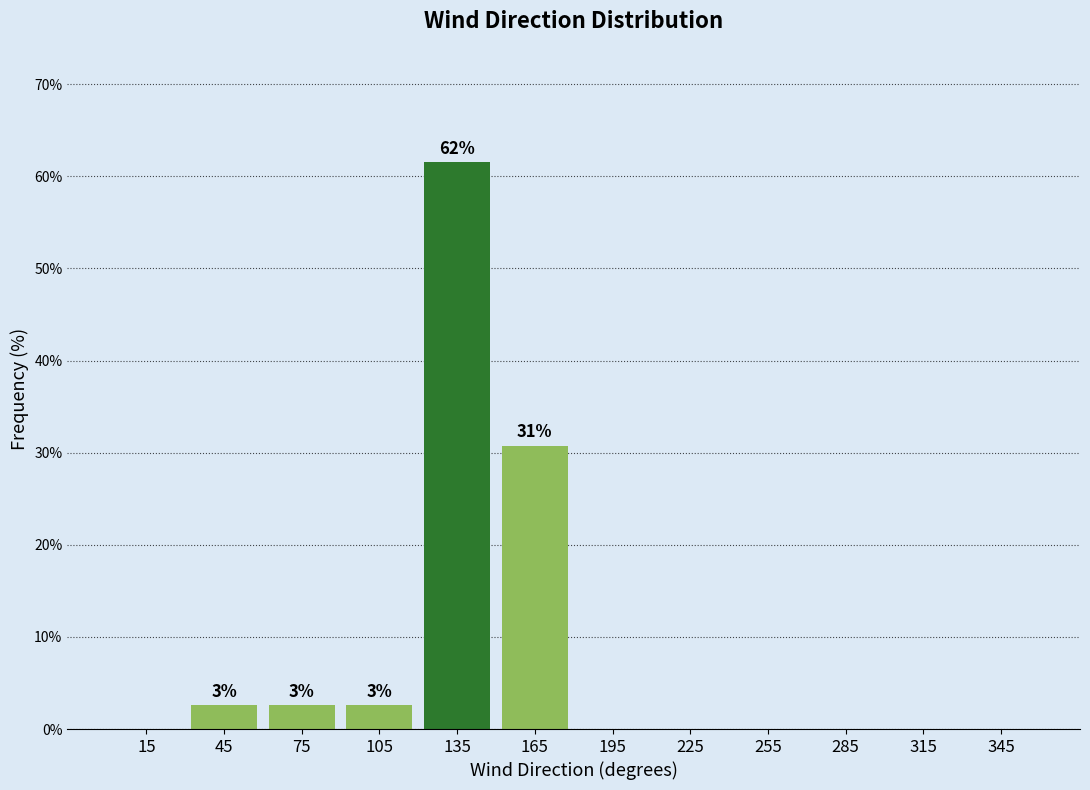

Which range on the x-axis has the tallest bar?

120 to 150